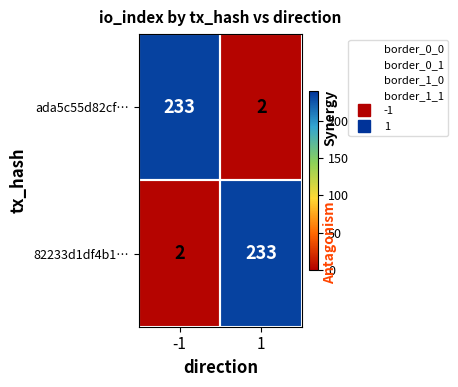

What is the spread (max minus min) of values at 1?

231